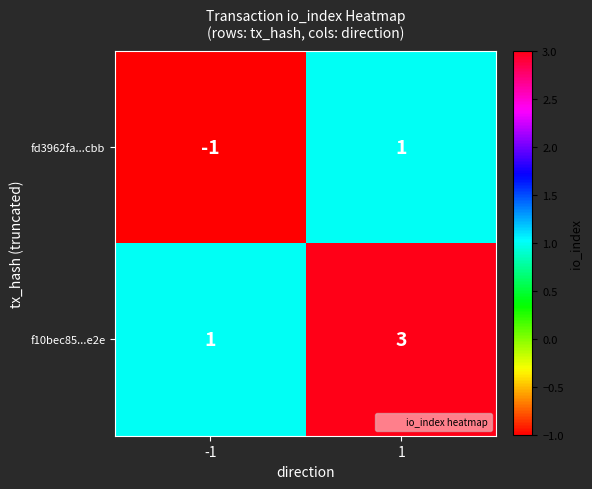

Which series has the largest total across all categories?

f10bec85...e2e